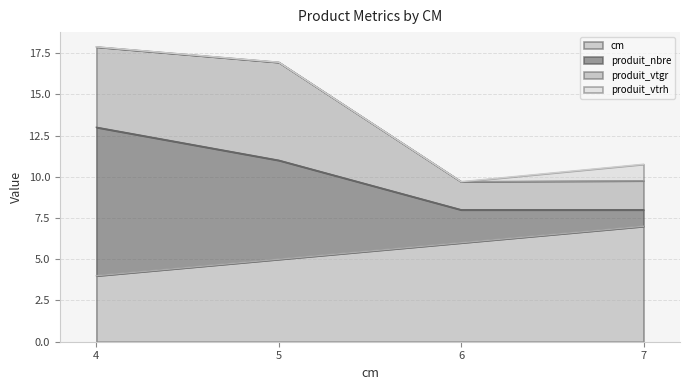

Between 5 and 6, which series saw the biggest shift?

produit_nbre